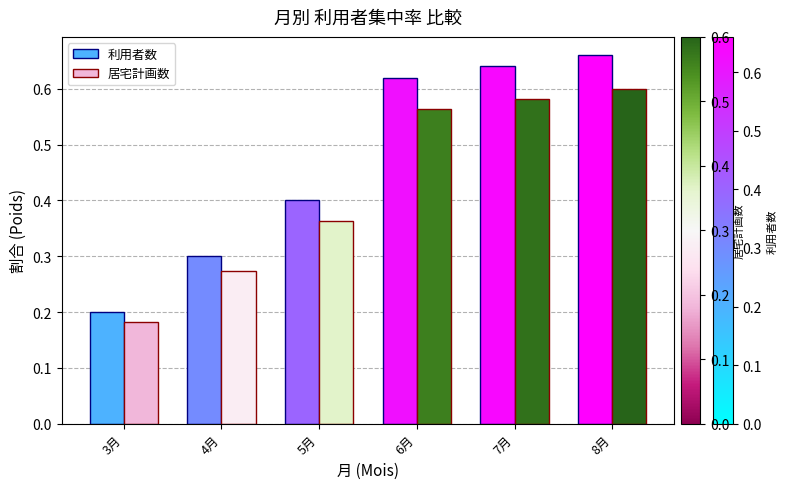

At which category is the sum across all series the highest?

8月